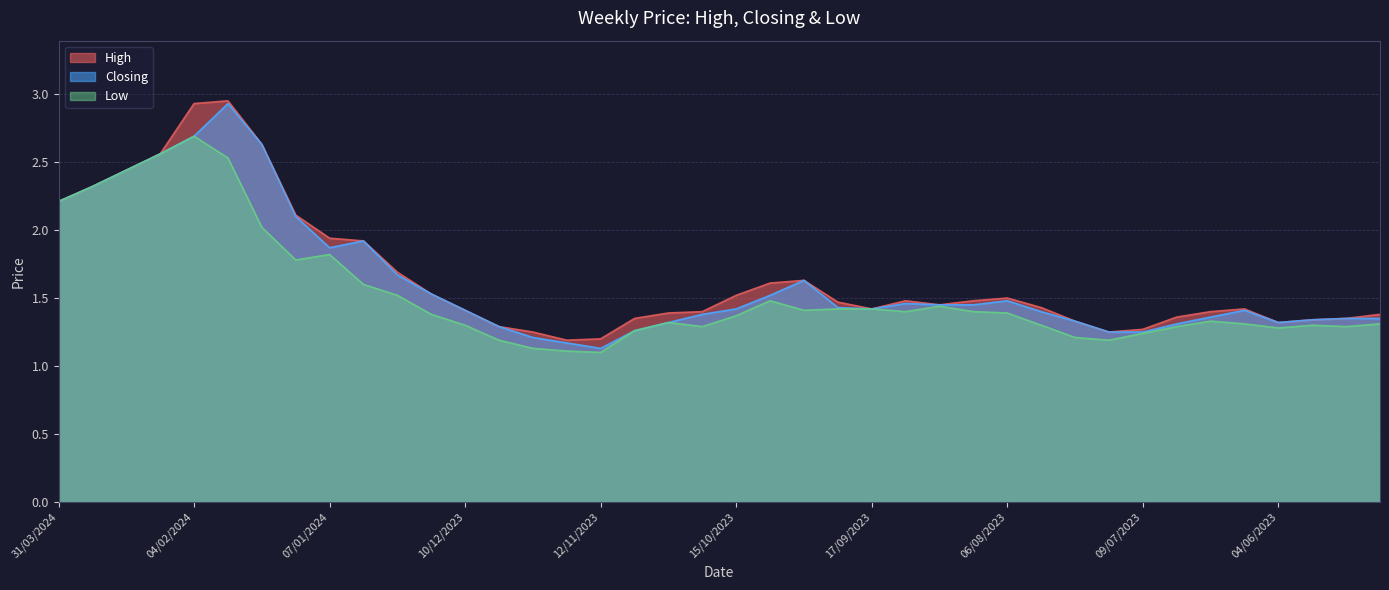

What is the difference between the second highest and second lowest values in the Low series?

1.4